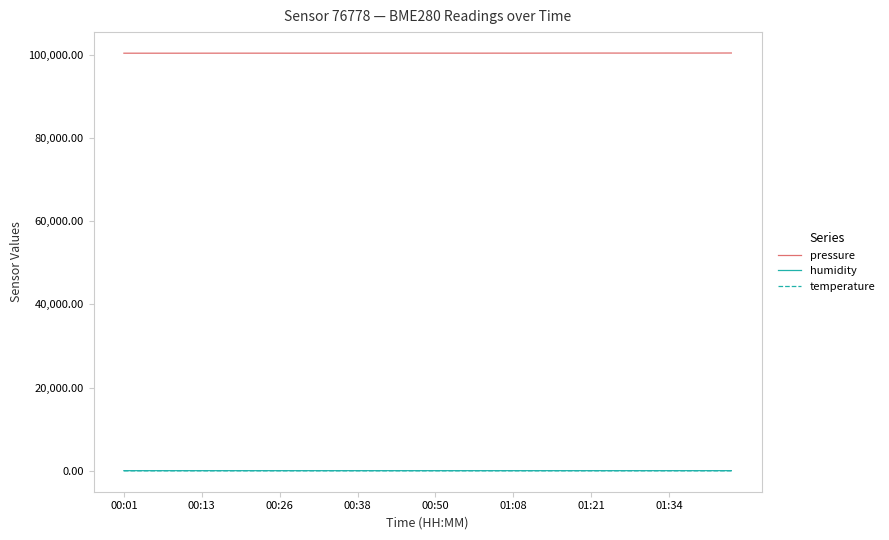

Which series has the largest range (max minus min)?

pressure